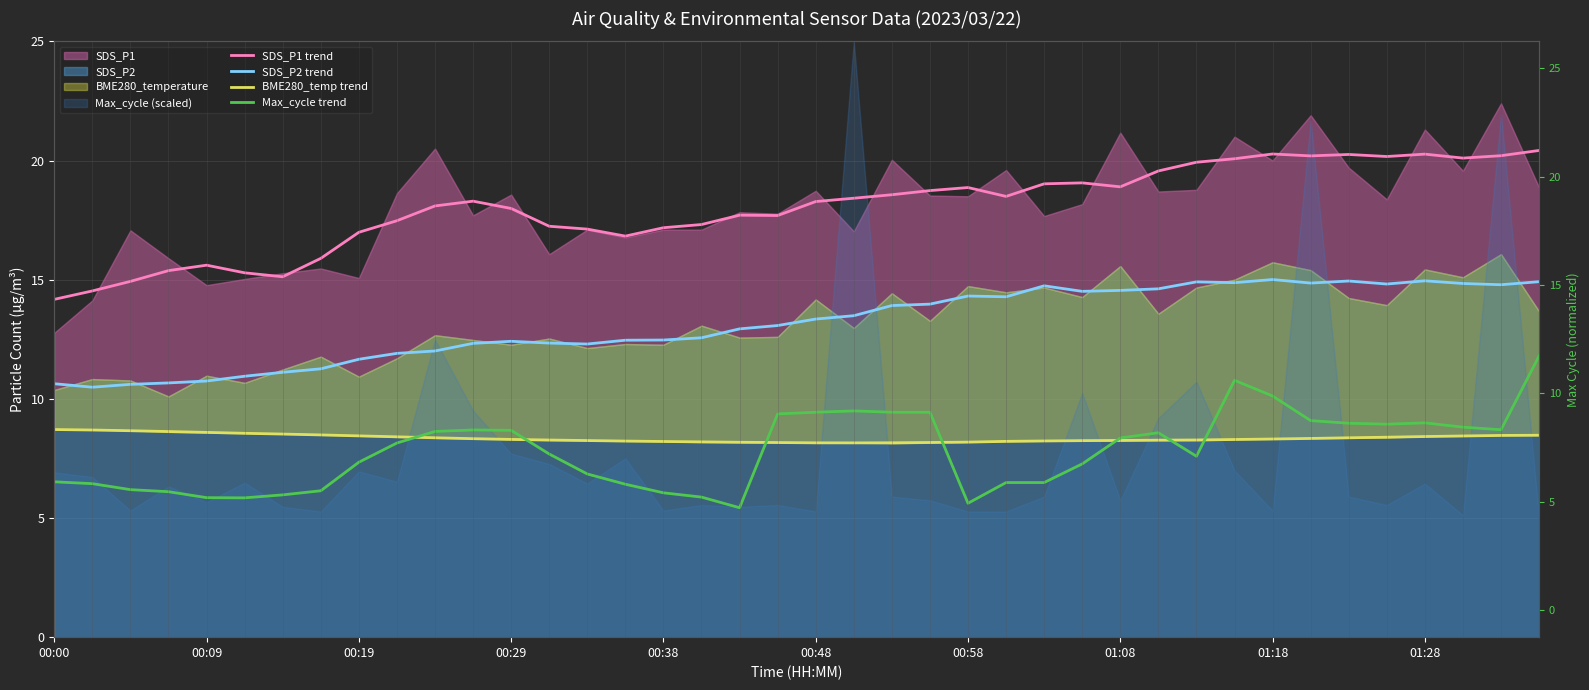

Does the chart display data point markers on the line(s)?

No